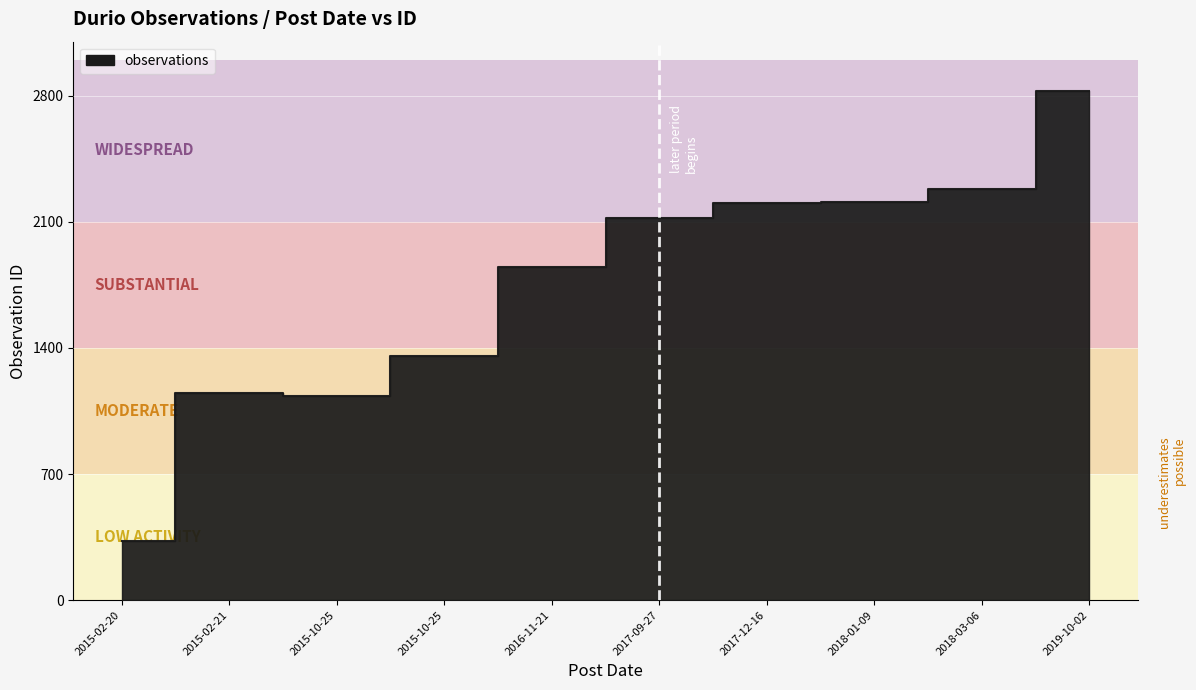

How many data points are above 2122?

4